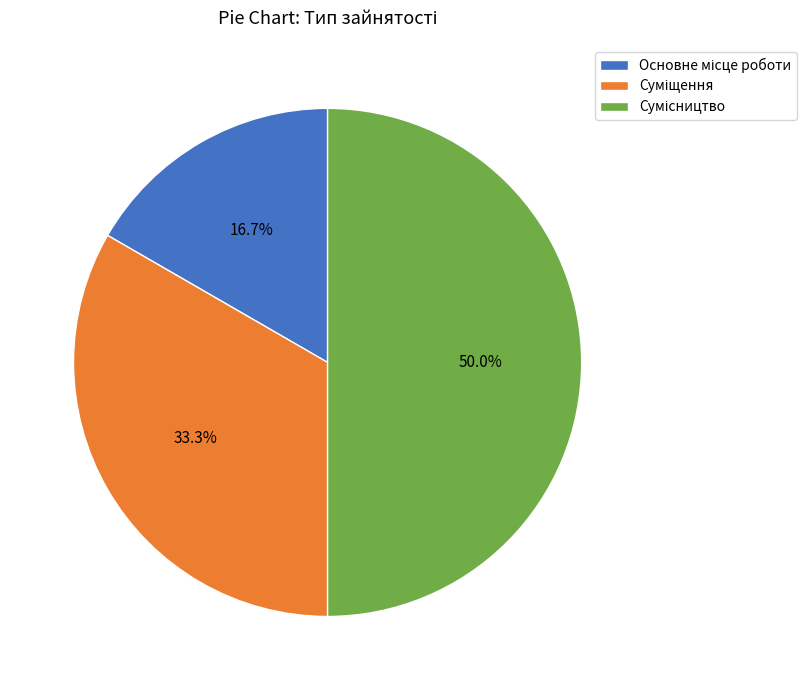

Count the number of slices in the pie.

3